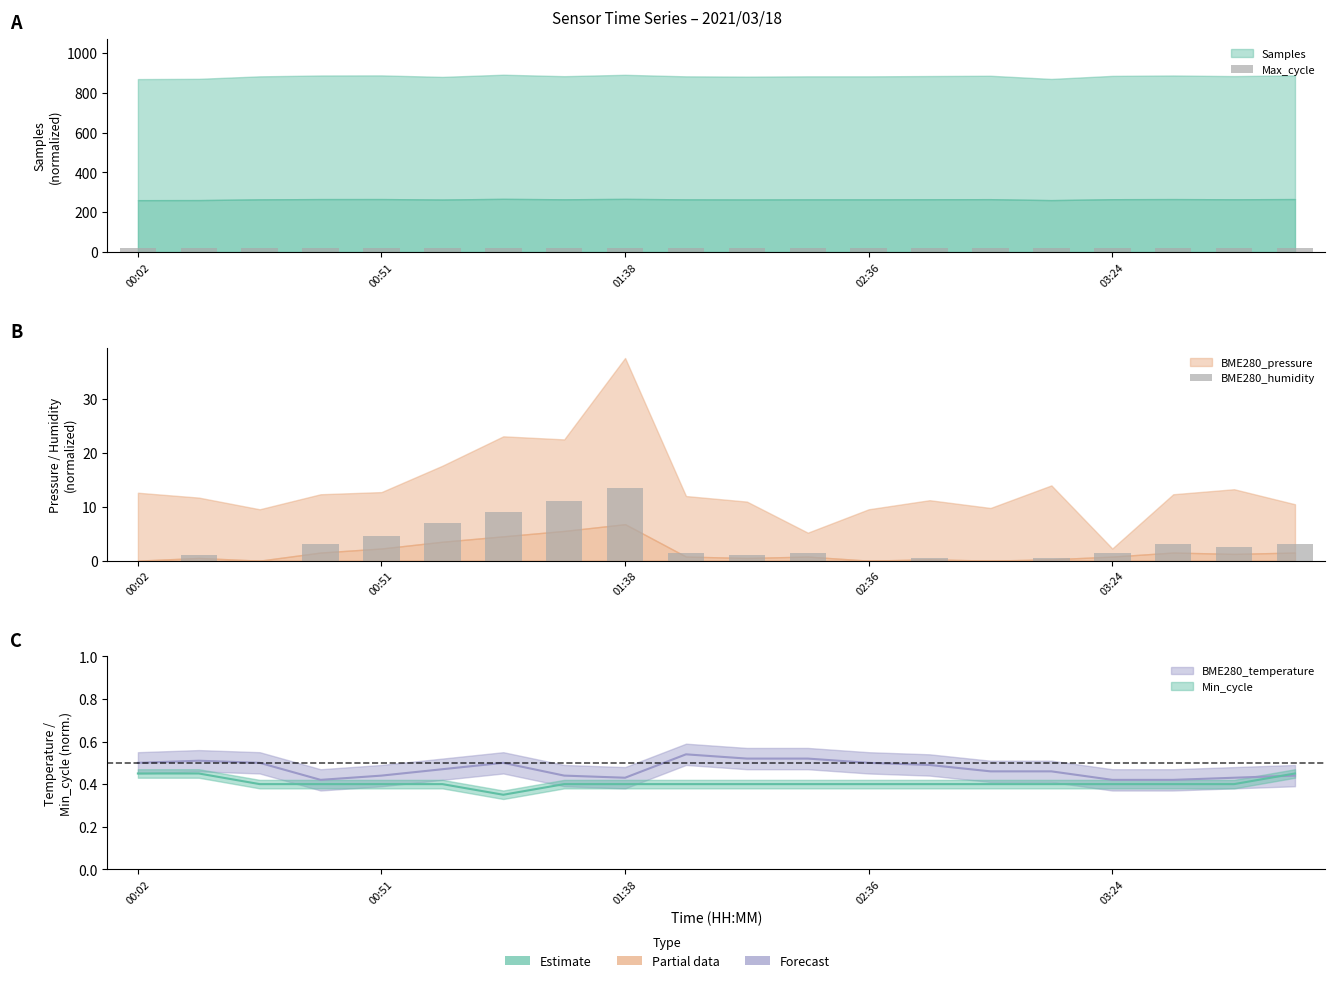

Rank the series at 01:38 from lowest to highest value.

BME280_humidity, Max_cycle